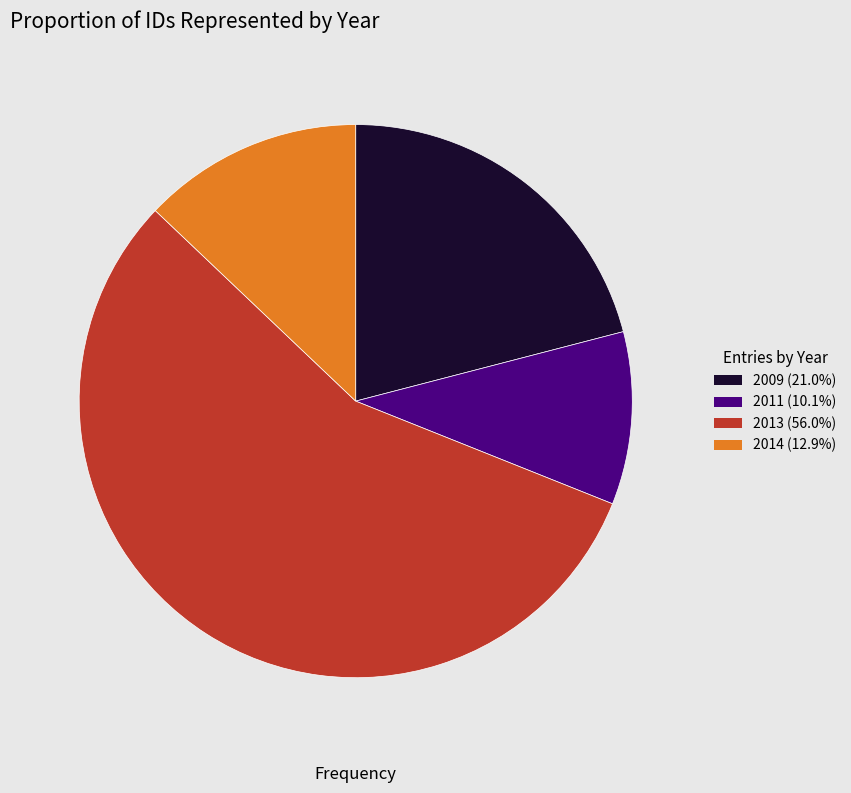

Is 2013 (56.0%) the majority of the pie?

Yes